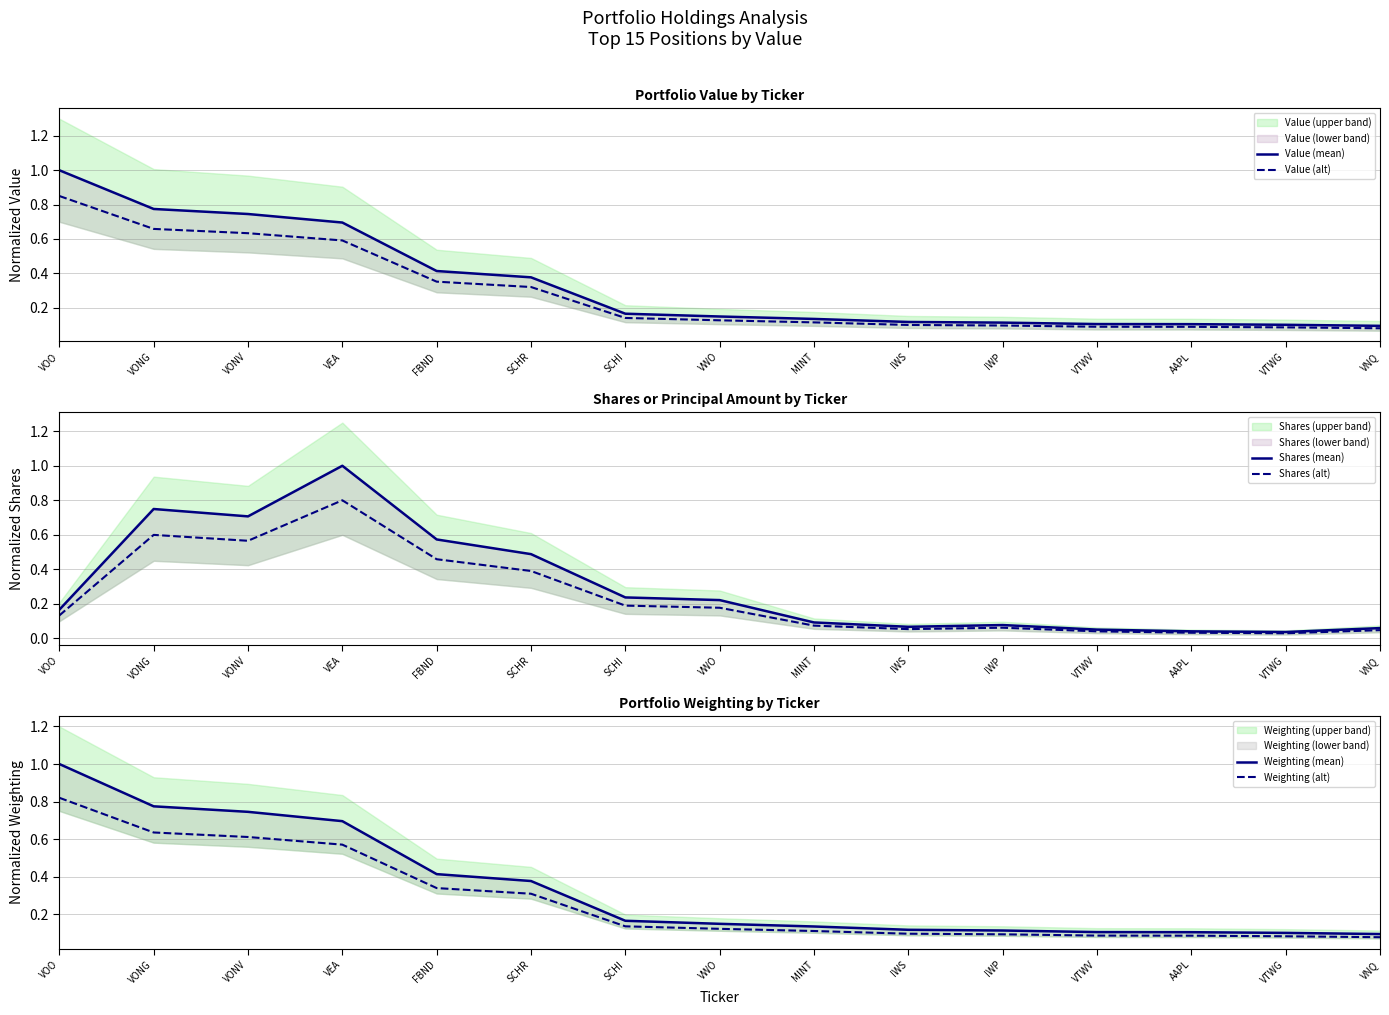

Which series ends up on top after the final intersection of Weighting (alt) and Shares (mean)?

Weighting (alt)